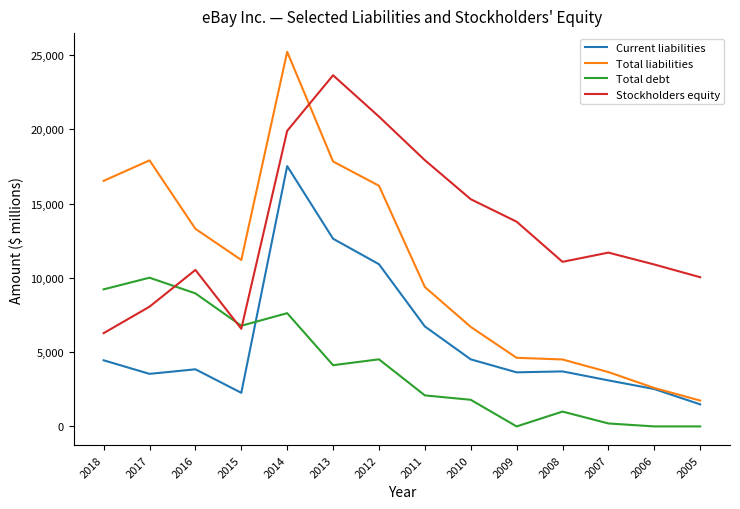

Where does the Total liabilities series first go above 11209?

2018